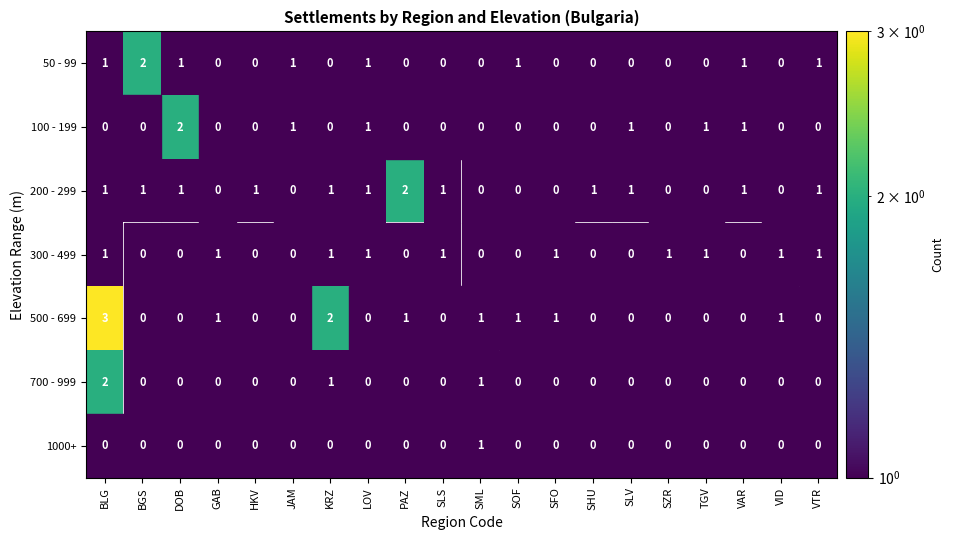

True or false: 300 - 499 has a value of 1 at LOV.

True